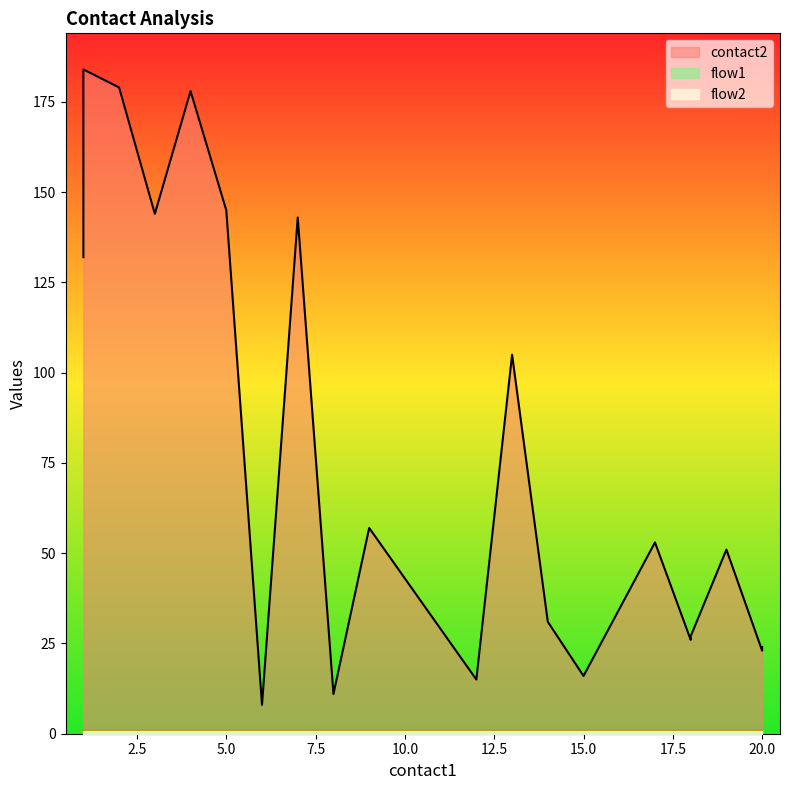

What is the maximum value shown in the chart?

184